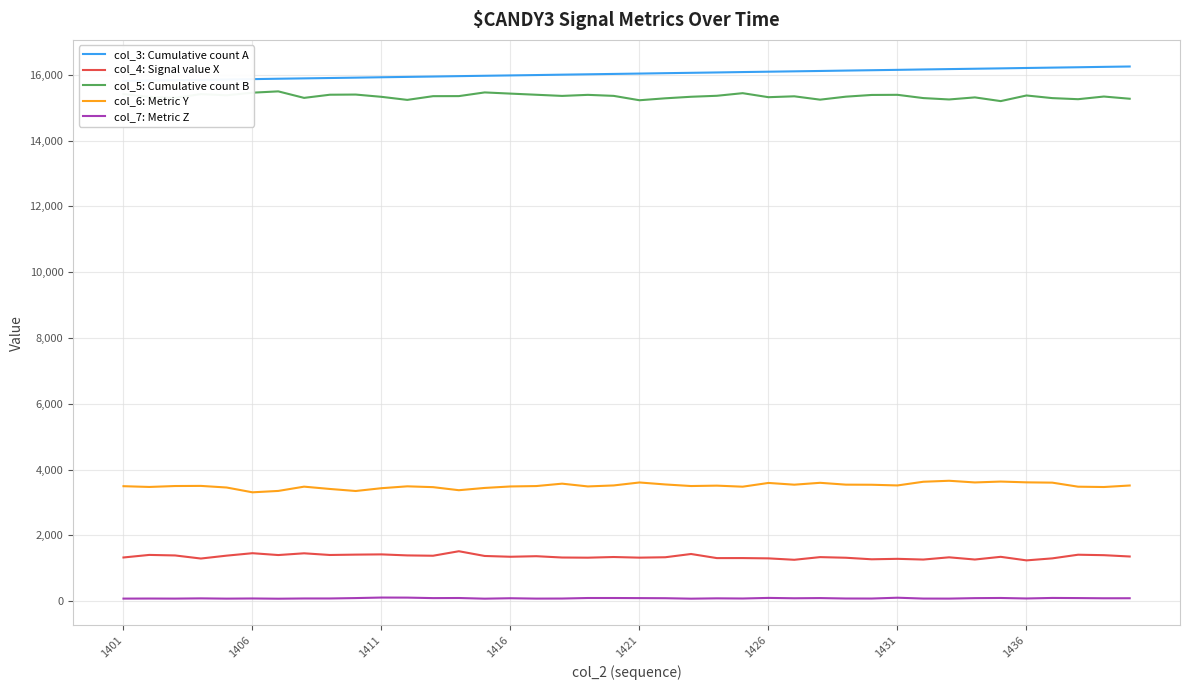

True or false: col_4: Signal value X and col_6: Metric Y cross at least once.

False